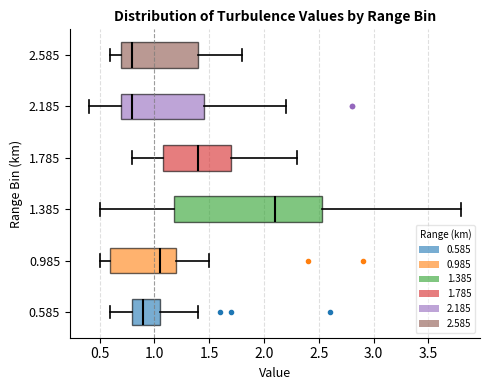

Reading bottom to top, transcribe this box plot: for each box, give where its median line is, the range the box spans, and where its two whiskers end, as read against the x-axis. The values are not printed on the chart, so give them approximately, as read against the axis.

0.585: median 0.90, box 0.80 to 1.05, whiskers 0.60 to 1.40
0.985: median 1.05, box 0.60 to 1.20, whiskers 0.50 to 1.50
1.385: median 2.10, box 1.20 to 2.55, whiskers 0.50 to 3.80
1.785: median 1.40, box 1.10 to 1.70, whiskers 0.80 to 2.30
2.185: median 0.80, box 0.70 to 1.45, whiskers 0.40 to 2.20
2.585: median 0.80, box 0.70 to 1.40, whiskers 0.60 to 1.80